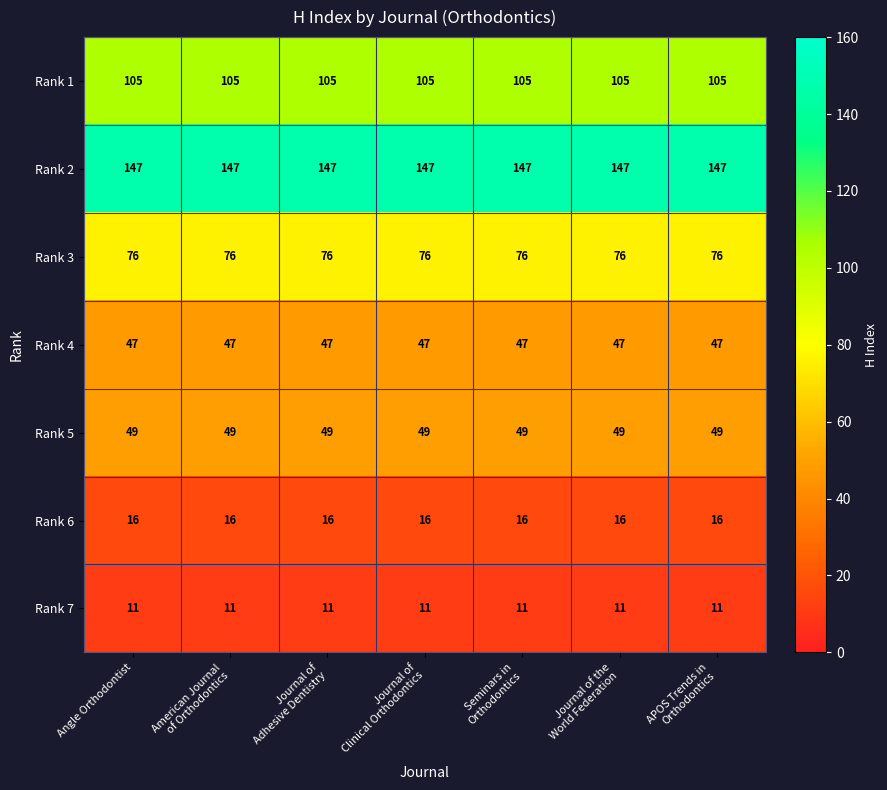

What is the total value across all series at Journal of
Clinical Orthodontics?

451